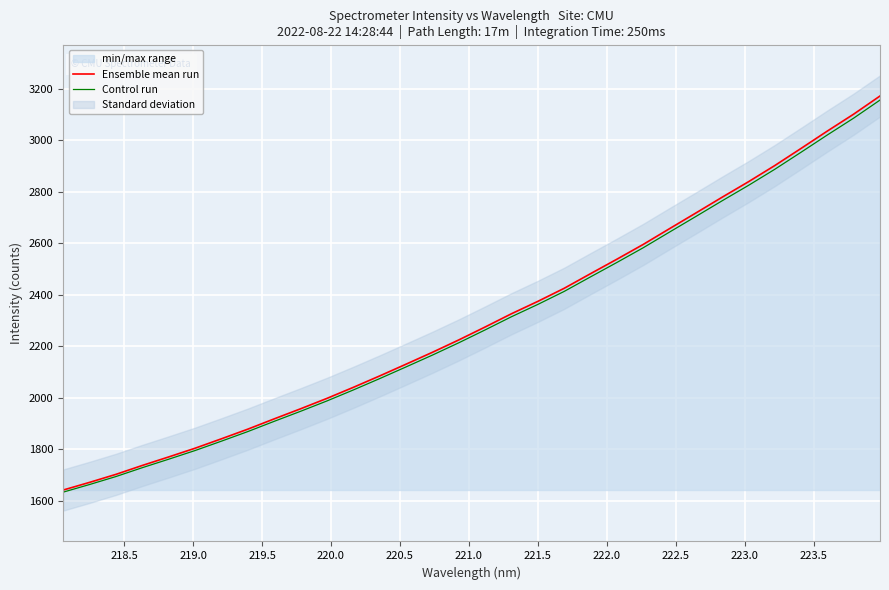

List the series in order of their peak value, lowest first.

Control run, Ensemble mean run